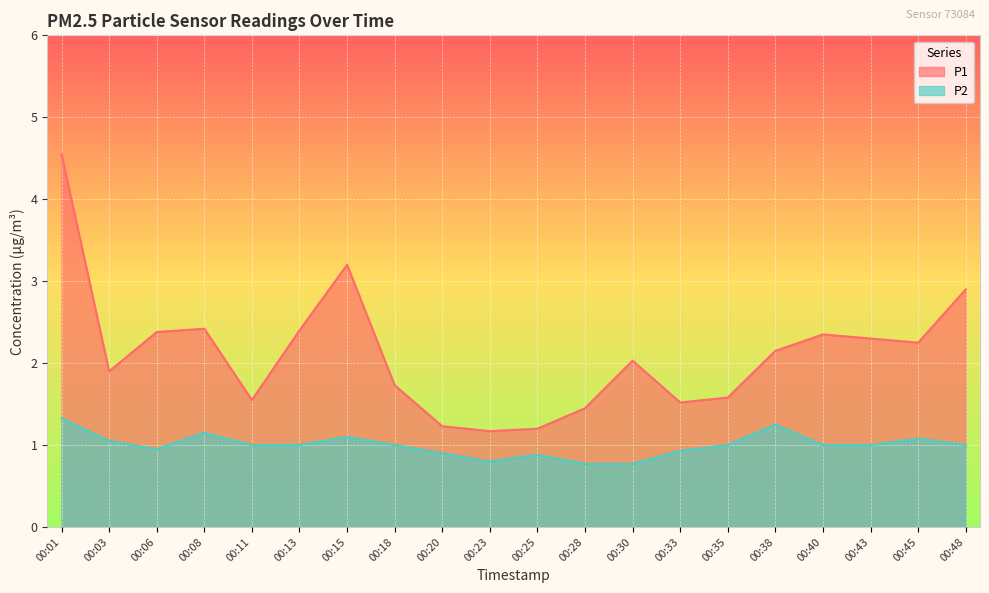

Reading left to right, list all the values displayed in this chart.

P1: 00:01=4.5	00:03=1.9	00:06=2.4	00:08=2.4	00:11=1.6	00:13=2.4	00:15=3.2	00:18=1.7	00:20=1.2	00:23=1.2	00:25=1.2	00:28=1.4	00:30=2.0	00:33=1.5	00:35=1.6	00:38=2.1	00:40=2.4	00:43=2.3	00:45=2.2	00:48=2.9
P2: 00:01=1.3	00:03=1.1	00:06=0.9	00:08=1.1	00:11=1.0	00:13=1.0	00:15=1.1	00:18=1.0	00:20=0.9	00:23=0.8	00:25=0.9	00:28=0.8	00:30=0.8	00:33=0.9	00:35=1.0	00:38=1.2	00:40=1.0	00:43=1.0	00:45=1.1	00:48=1.0